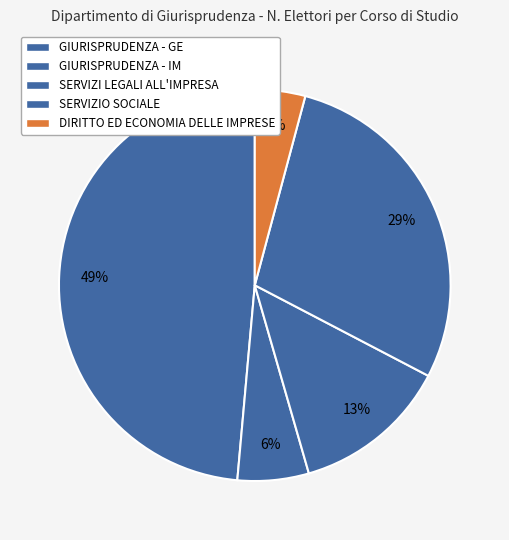

Does SERVIZIO SOCIALE represent more than half of the total?

No